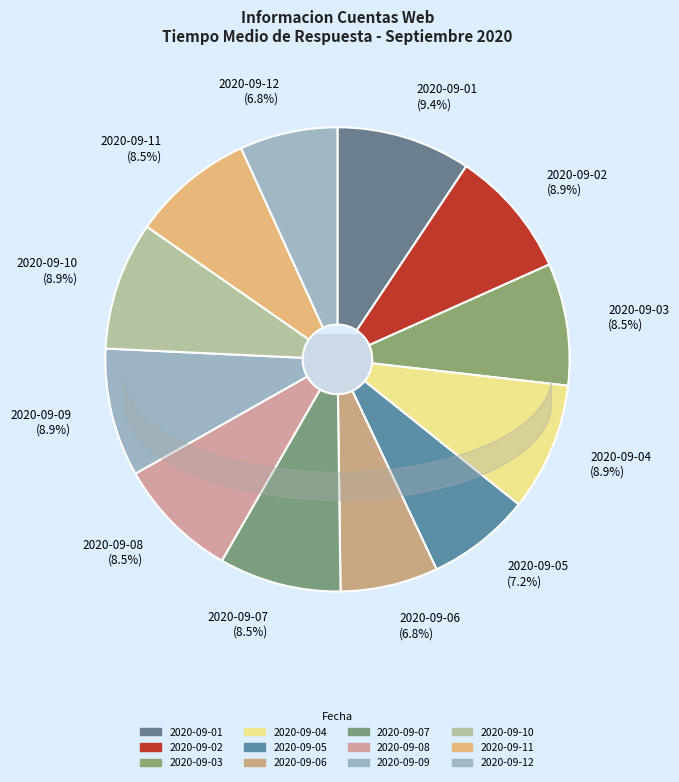

What is the largest slice in the pie chart?

2020-09-01